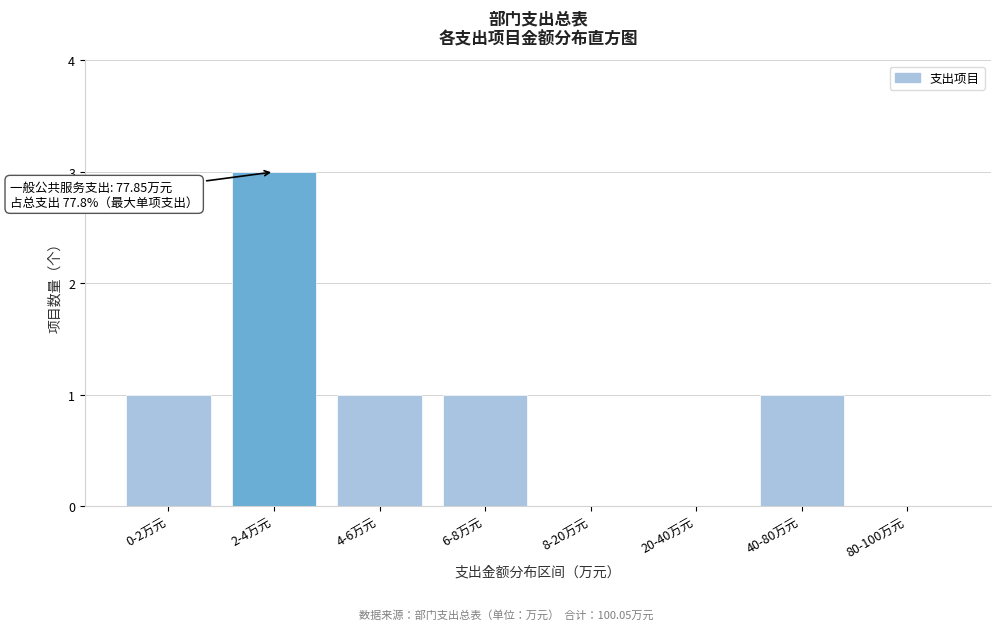

Reading left to right, extract all data points from this chart.

0-2万元=1	2-4万元=3	4-6万元=1	6-8万元=1	8-20万元=0	20-40万元=0	40-80万元=1	80-100万元=0